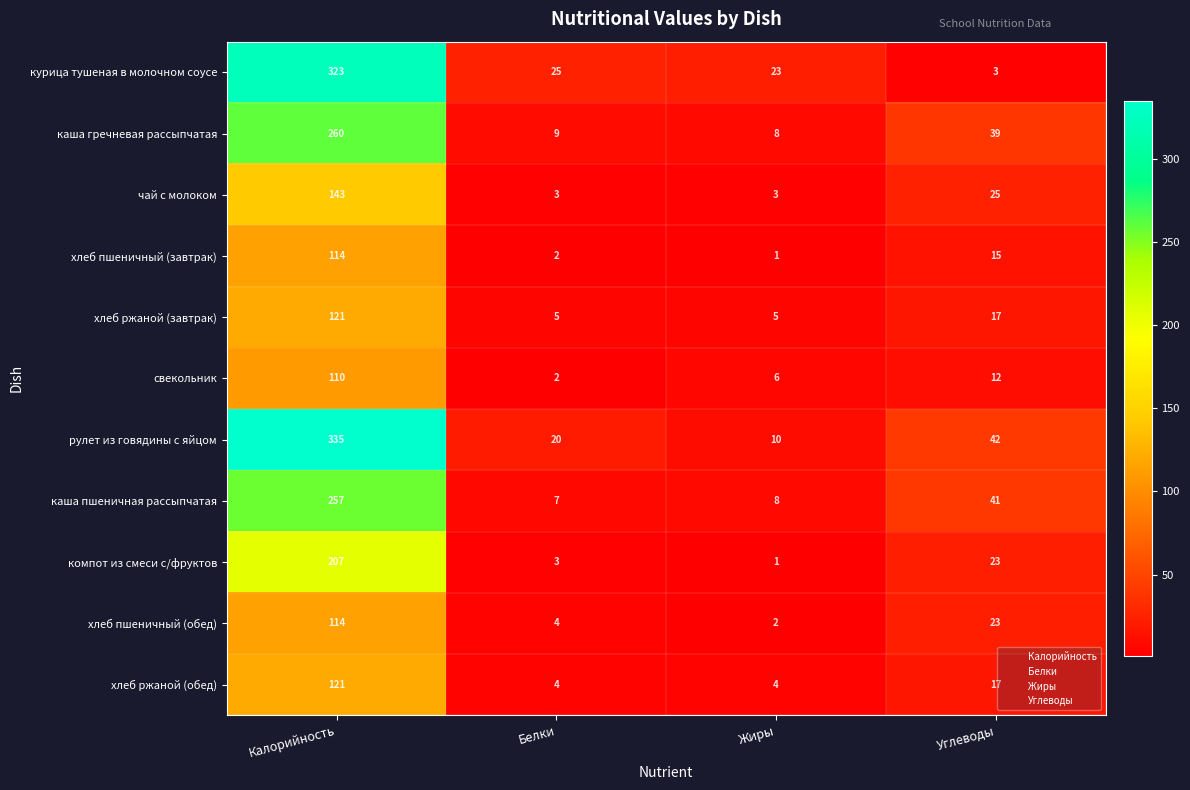

At how many categories does at least one series exceed 108?

1